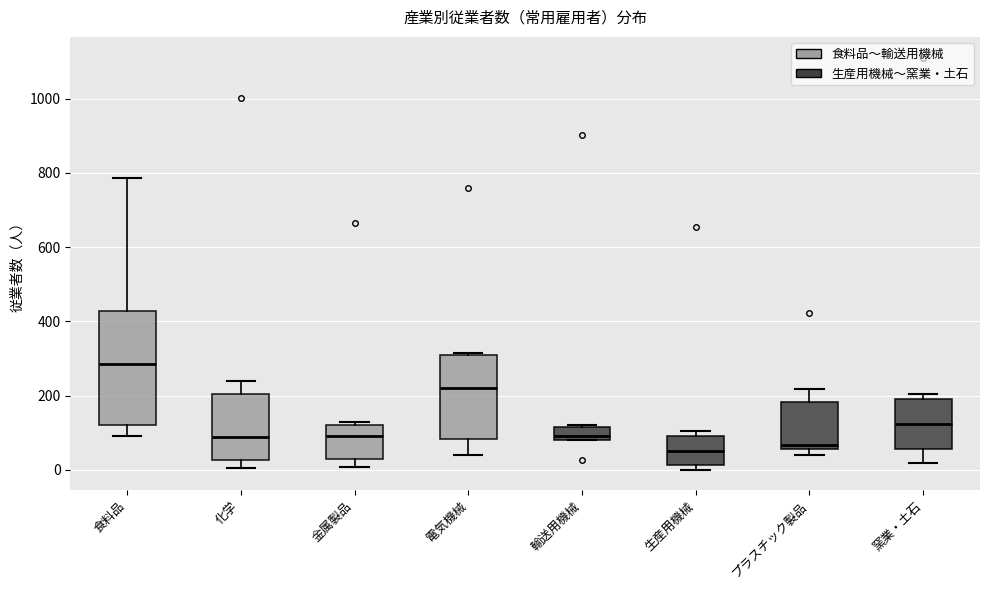

Where does the median line of the box for 生産用機械 sit on the y-axis? The values are not printed on the chart, so give them approximately, as read against the axis.

40